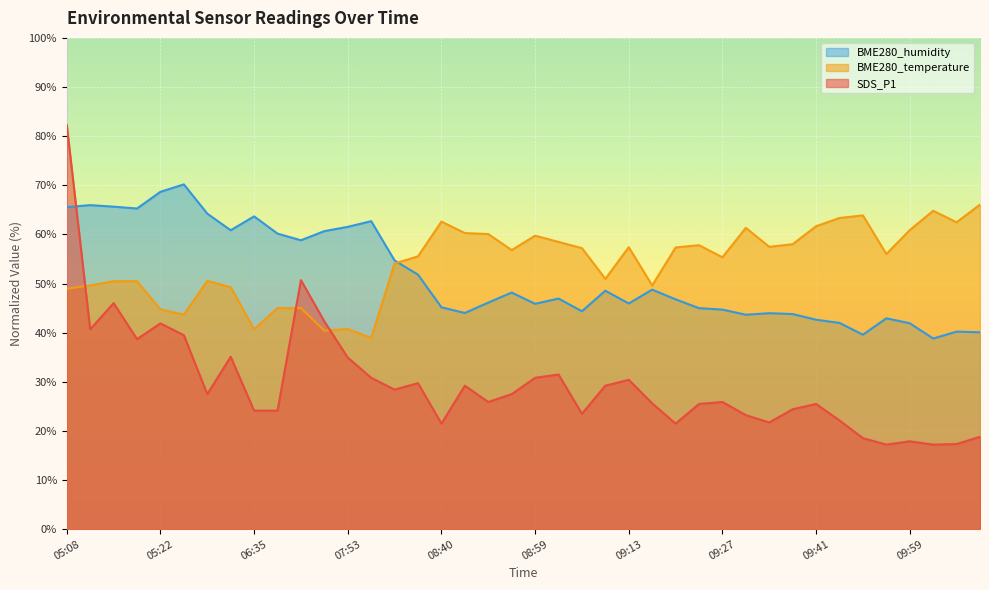

Reading left to right, extract all data points from this chart.

SDS_P1: 82.3	40.7	46.0	38.7	41.9	39.5	27.5	35.1	24.1	24.1	50.7	42.3	34.9	30.8	28.4	29.7	21.5	29.2	25.9	27.5	30.8	31.5	23.5	29.2	30.4	25.6	21.5	25.5	25.9	23.2	21.7	24.4	25.5	22.1	18.5	17.2	17.9	17.2	17.3	18.8
BME280_temperature: 48.9	49.6	50.5	50.5	44.7	43.7	50.5	49.3	40.7	45.0	45.0	40.4	40.7	38.9	54.1	55.5	62.6	60.3	60.1	56.8	59.7	58.5	57.2	50.9	57.4	49.6	57.3	57.8	55.3	61.3	57.5	58.0	61.7	63.3	63.9	56.0	60.9	64.8	62.5	66.1
BME280_humidity: 65.6	66.0	65.6	65.3	68.7	70.2	64.2	60.8	63.7	60.2	58.8	60.7	61.5	62.7	54.7	51.8	45.2	44.0	46.1	48.2	45.9	46.9	44.4	48.5	45.9	48.8	46.8	45.0	44.7	43.6	44.0	43.8	42.6	42.0	39.6	42.9	41.9	38.8	40.2	40.1